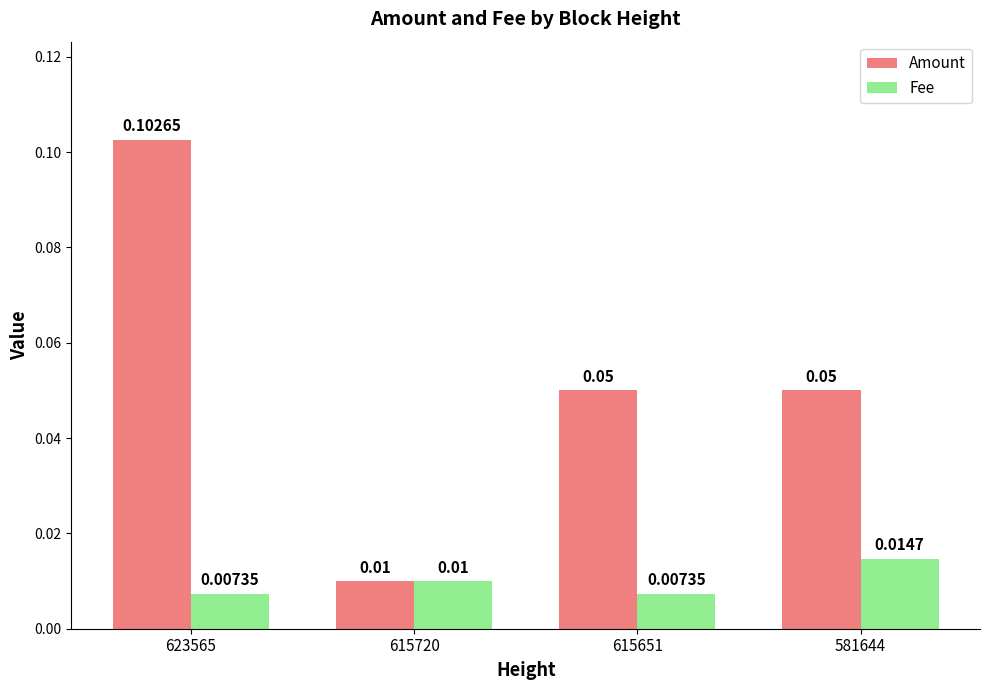

Rank the series by their average value, from highest to lowest.

Amount, Fee